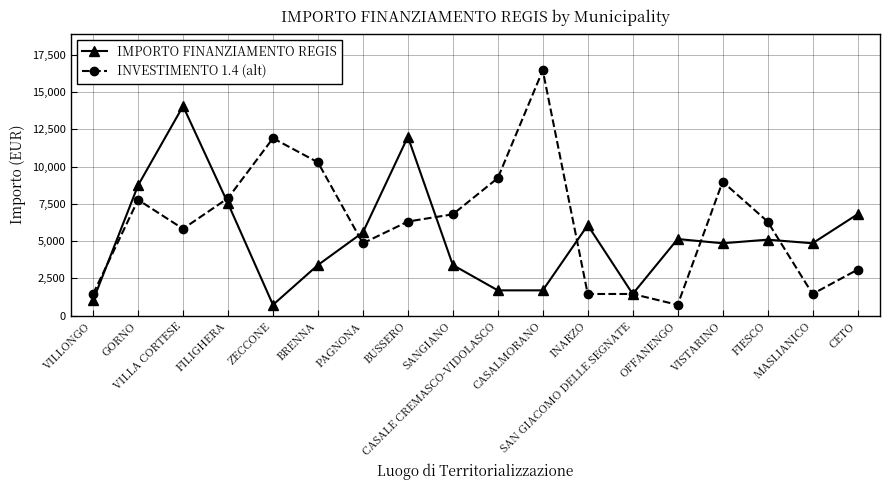

True or false: INVESTIMENTO 1.4 (alt) has more than 0 points higher than both neighbors.

True